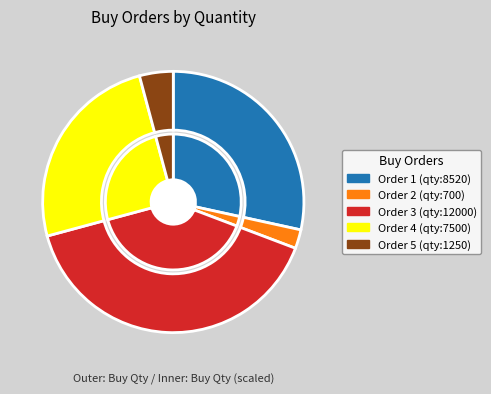

Is it true that 2 is 9% of the pie?

False